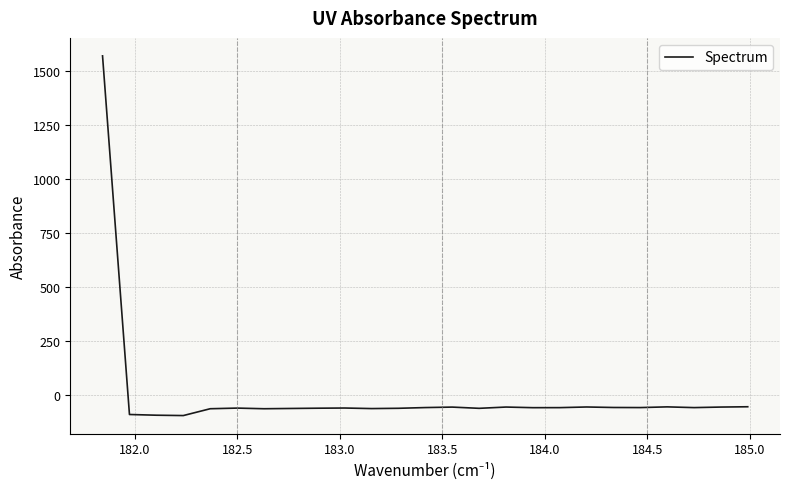

What is the minimum value shown in the chart?

-93.6